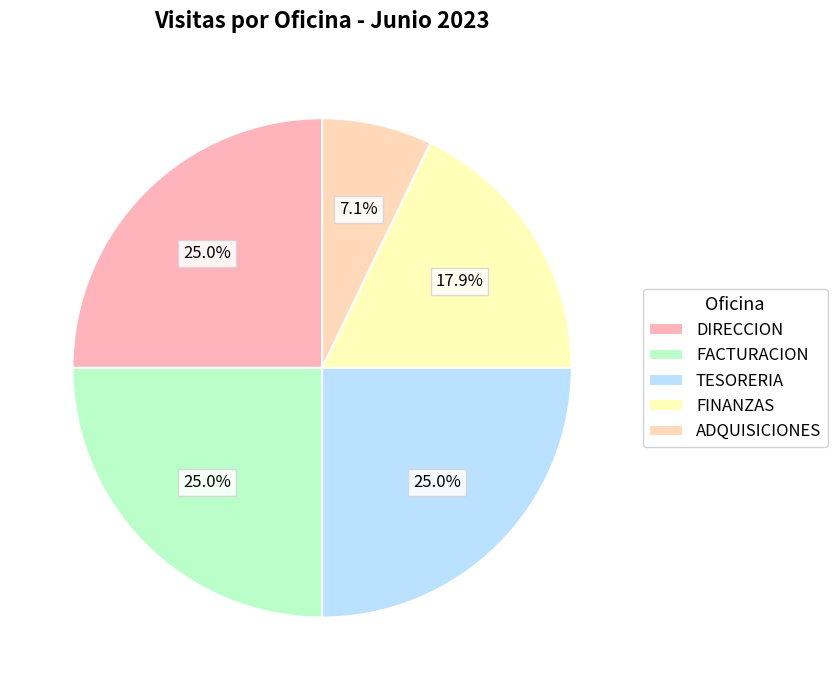

To the nearest percent, what is the combined percentage of FINANZAS and ADQUISICIONES?

25%